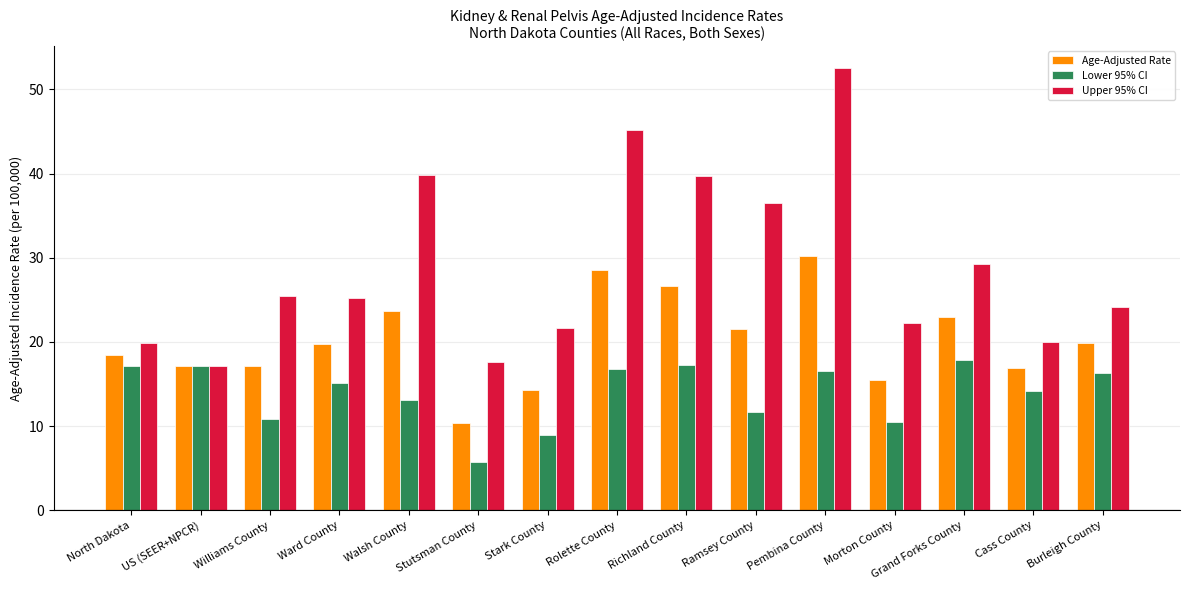

How many values in the Lower 95% CI series exceed 15?

8